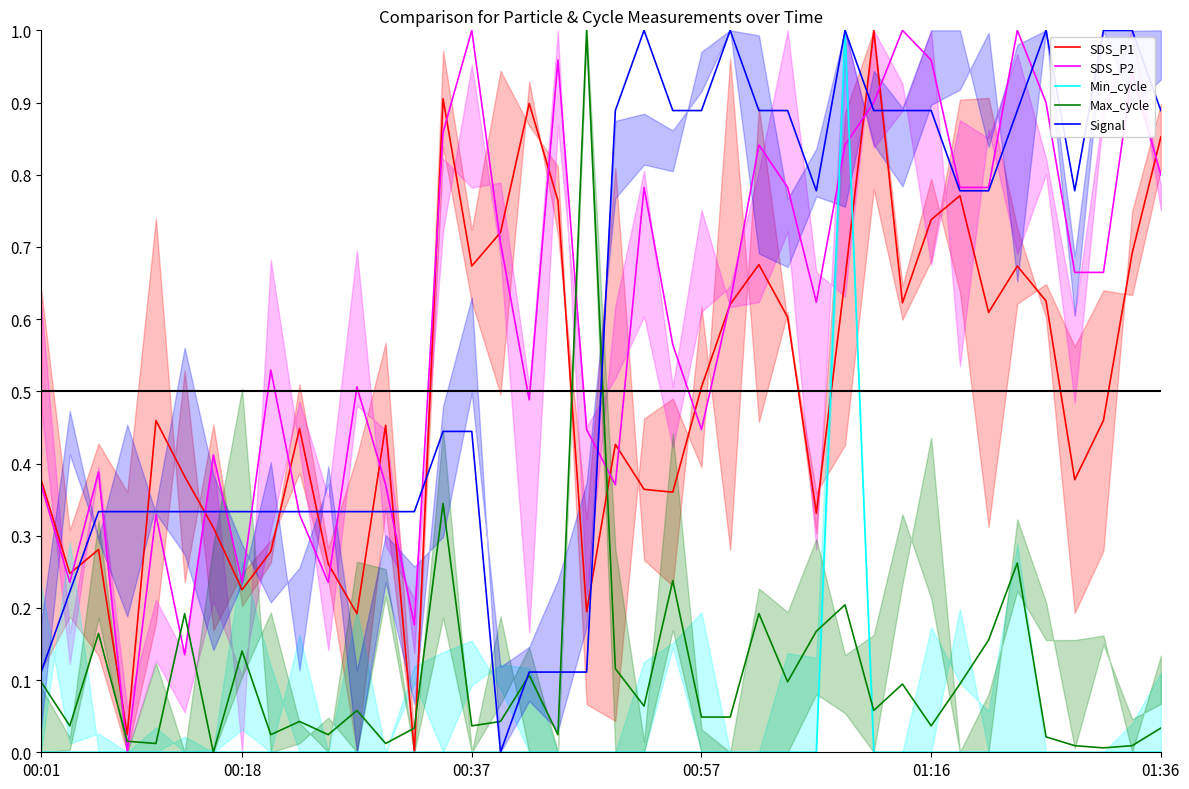

What is the total value across all series at 22?

2.1